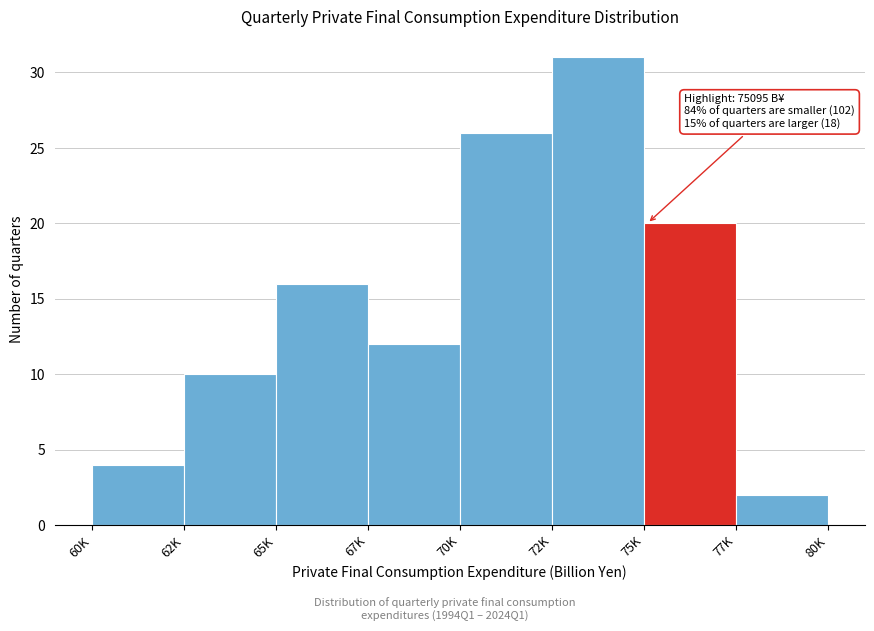

Reading right to left, extract all data points from this chart.

77K=2	75K=20	72K=31	70K=26	67K=12	65K=16	62K=10	60K=4